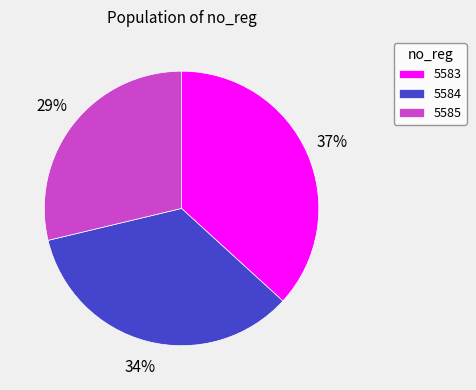

To the nearest percent, what percentage of the pie is 5583?

37%